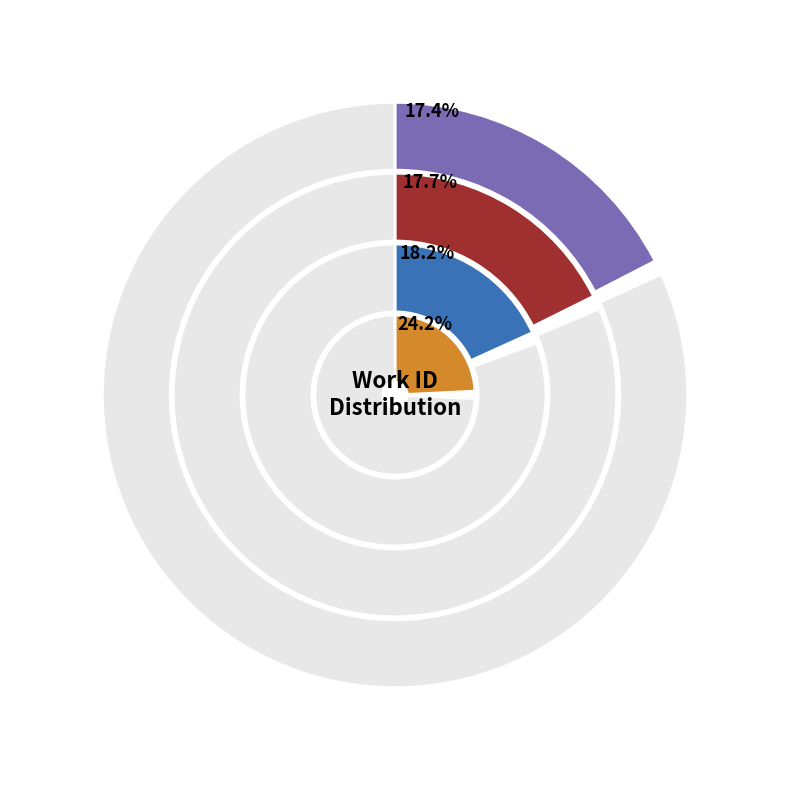

Which has a higher value, Thou God with vengeance or Three sprigs of Hecate?

Three sprigs of Hecate